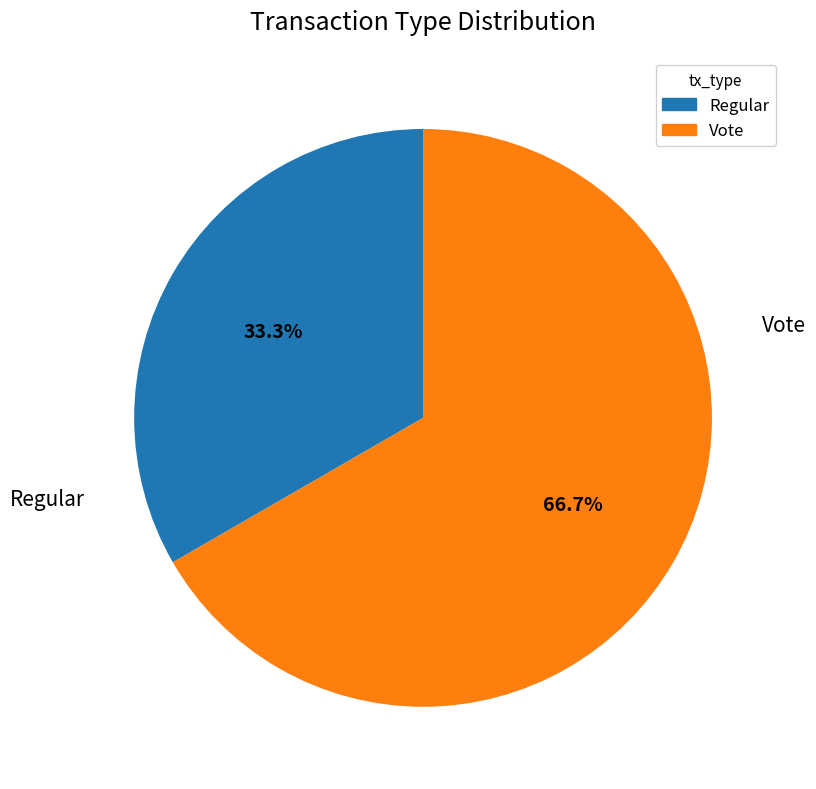

What is the largest slice in the pie chart?

Vote